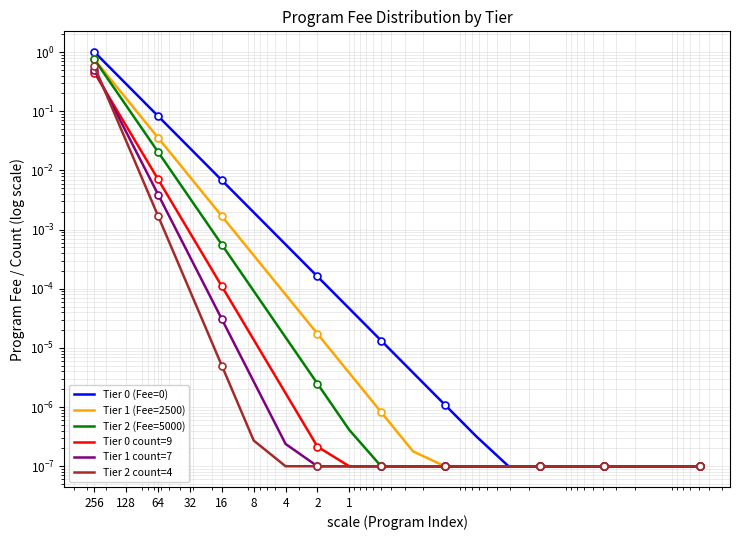

Does the chart have visible grid lines?

Yes